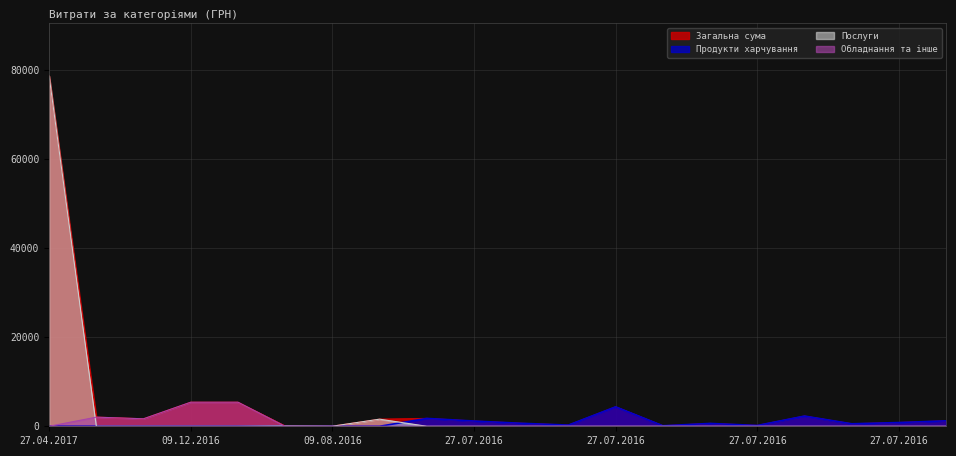

Where does the Загальна сума series first go above 1223?

27.04.2017